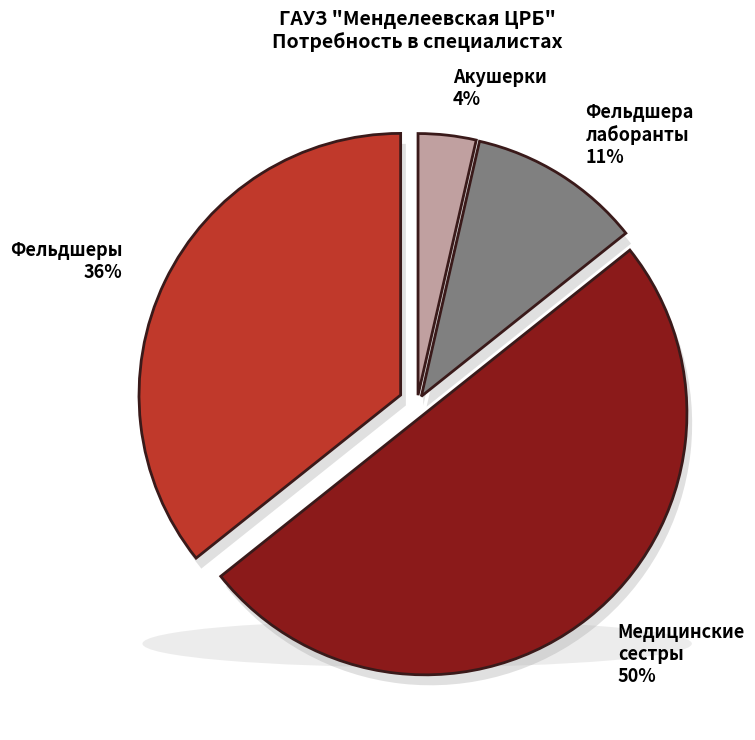

What is the smallest slice in the pie chart?

Акушерки